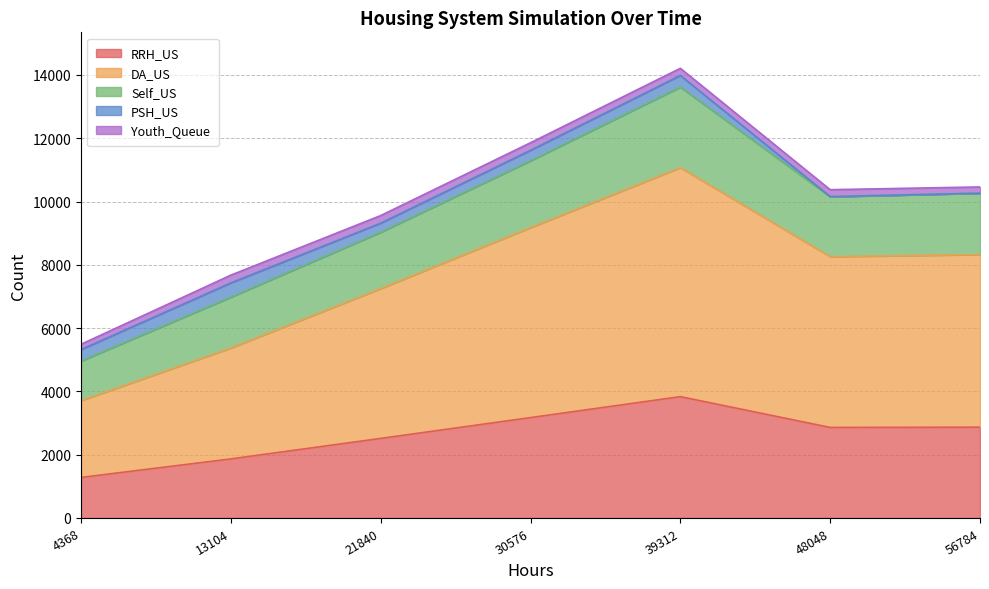

What is the total value across all series at 30576?

11858